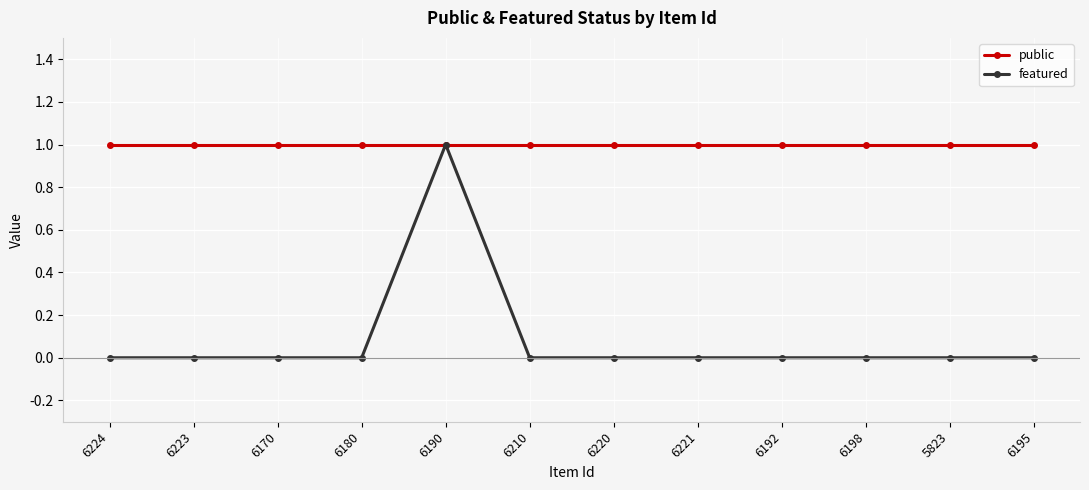

Reading left to right, list all the values displayed in this chart.

public: 1	1	1	1	1	1	1	1	1	1	1	1
featured: 0	0	0	0	1	0	0	0	0	0	0	0